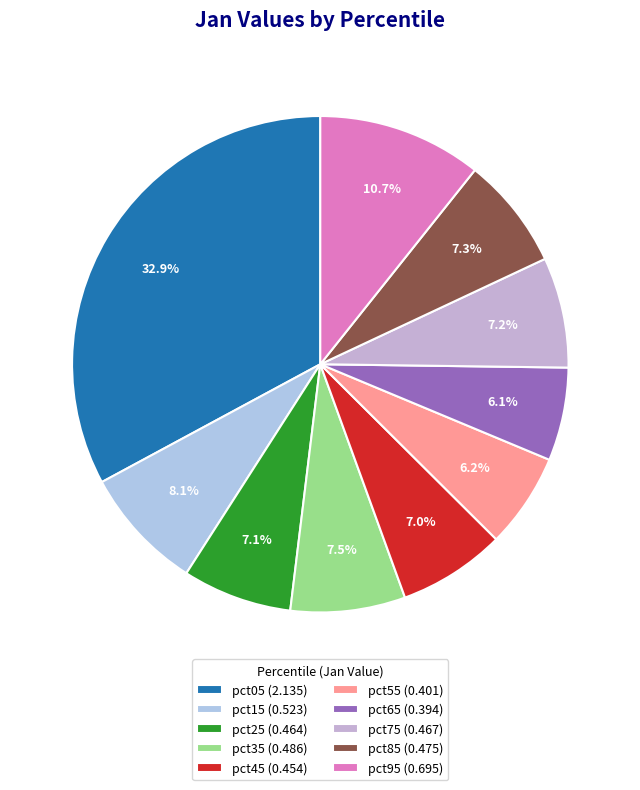

Is there any slice that represents more than half of the pie?

No